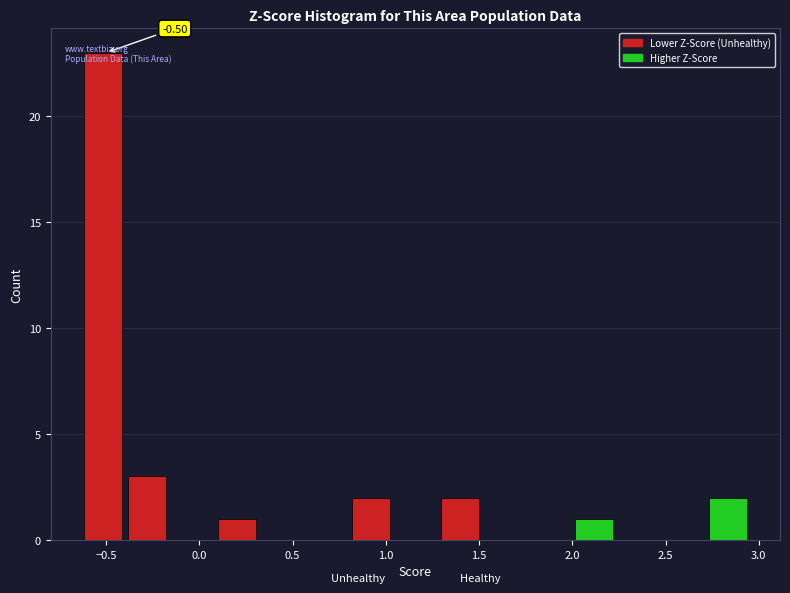

Which range on the x-axis has the tallest bar?

-0.60 to -0.40